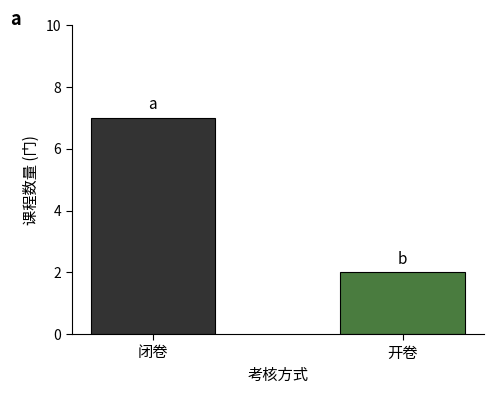

Between 闭卷 and 开卷, which is larger?

闭卷